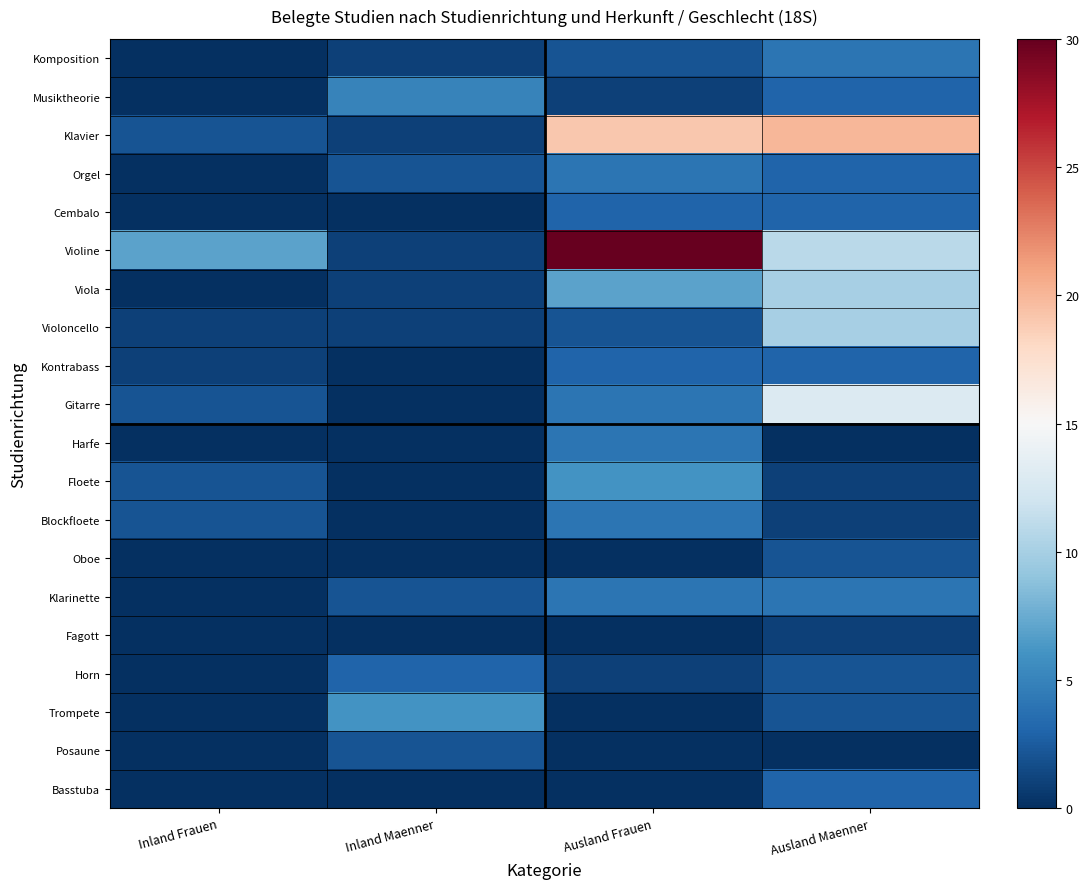

What is the total value across all series at Inland Maenner?

25